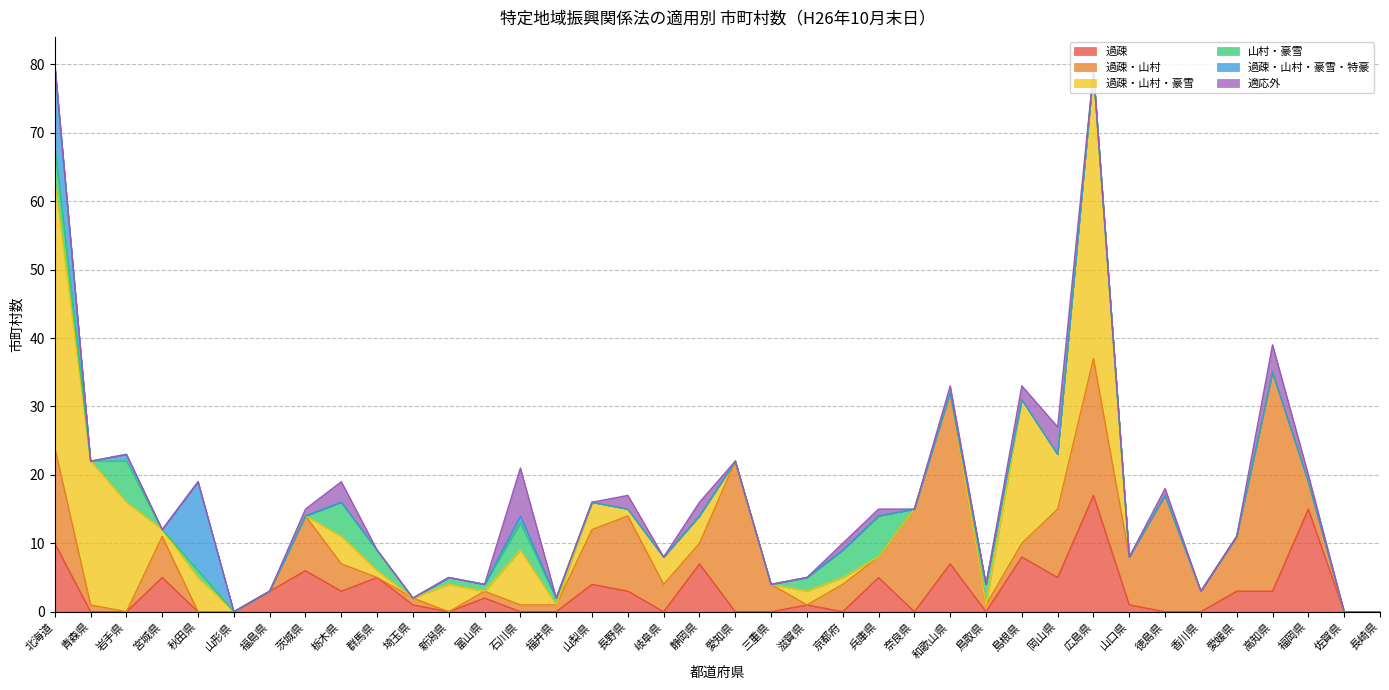

In 過疎・山村・豪雪, how many points are lower than both neighbors (excluding endpoints)?

6